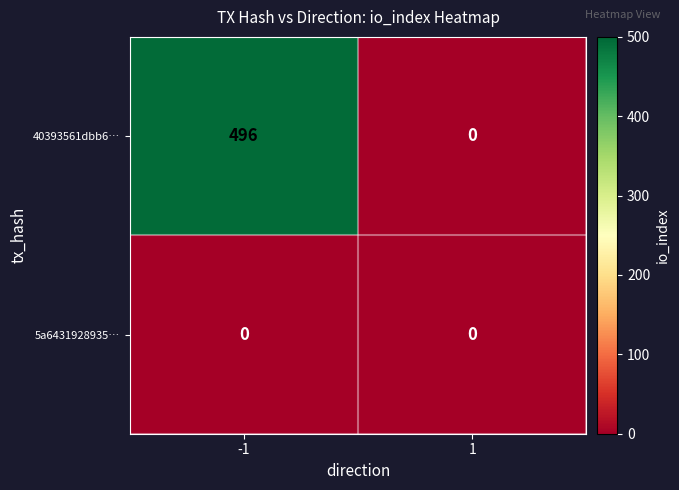

At which category is the sum across all series the highest?

-1